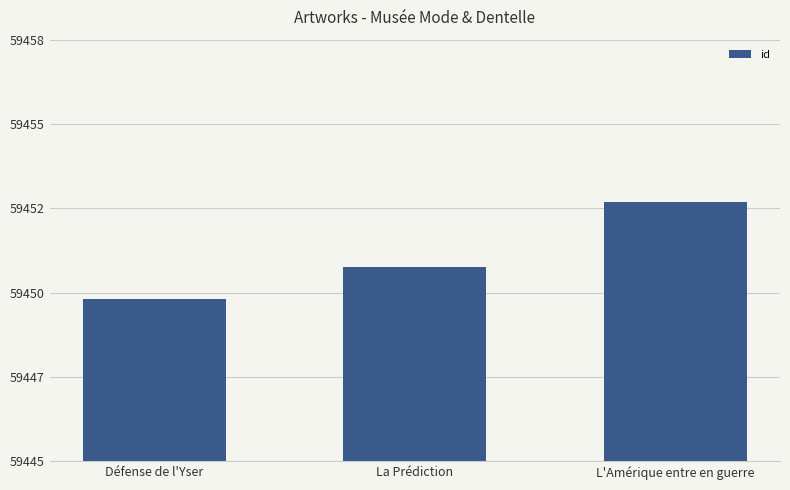

True or false: the data shows 40517 at L'Amérique entre en guerre.

False